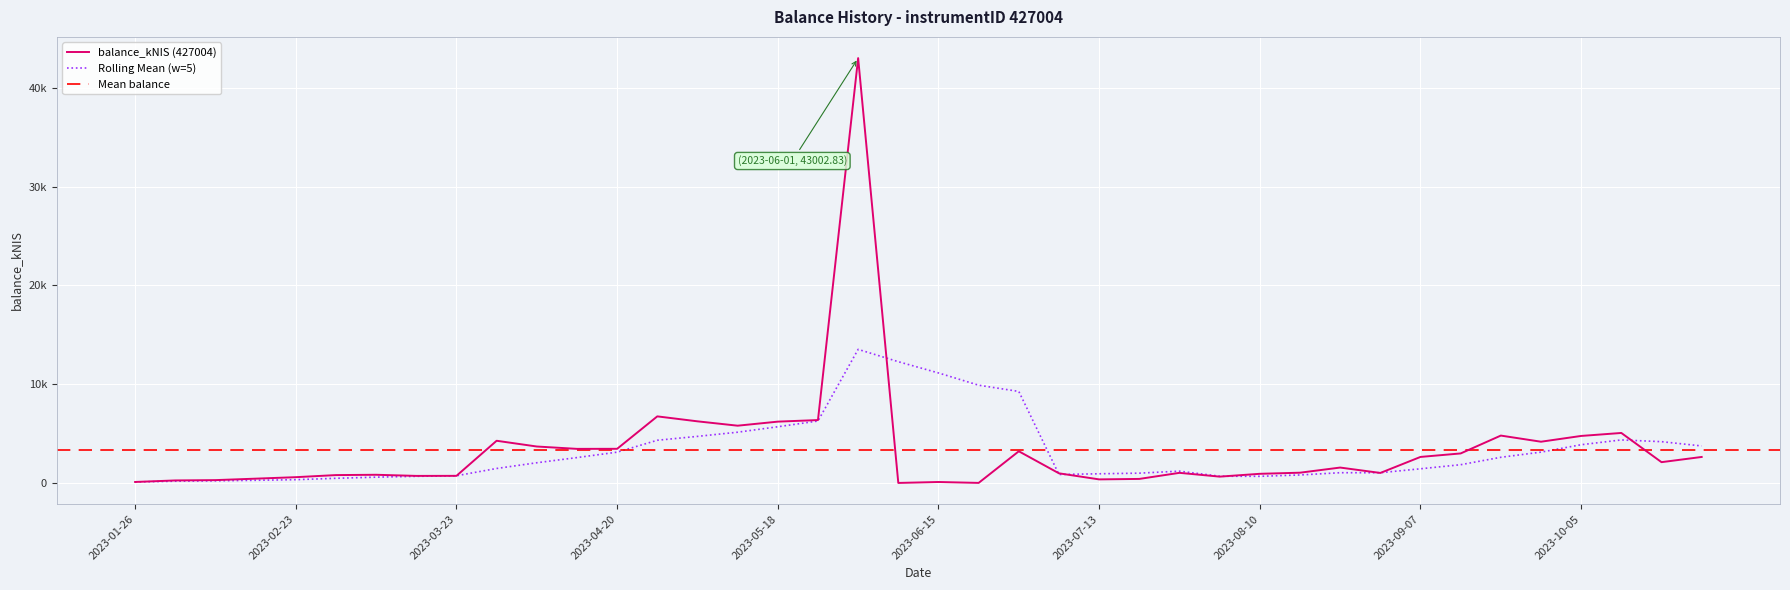

What is the ratio of the value at 2023-05-24 to the value at 2023-05-04?

1.0